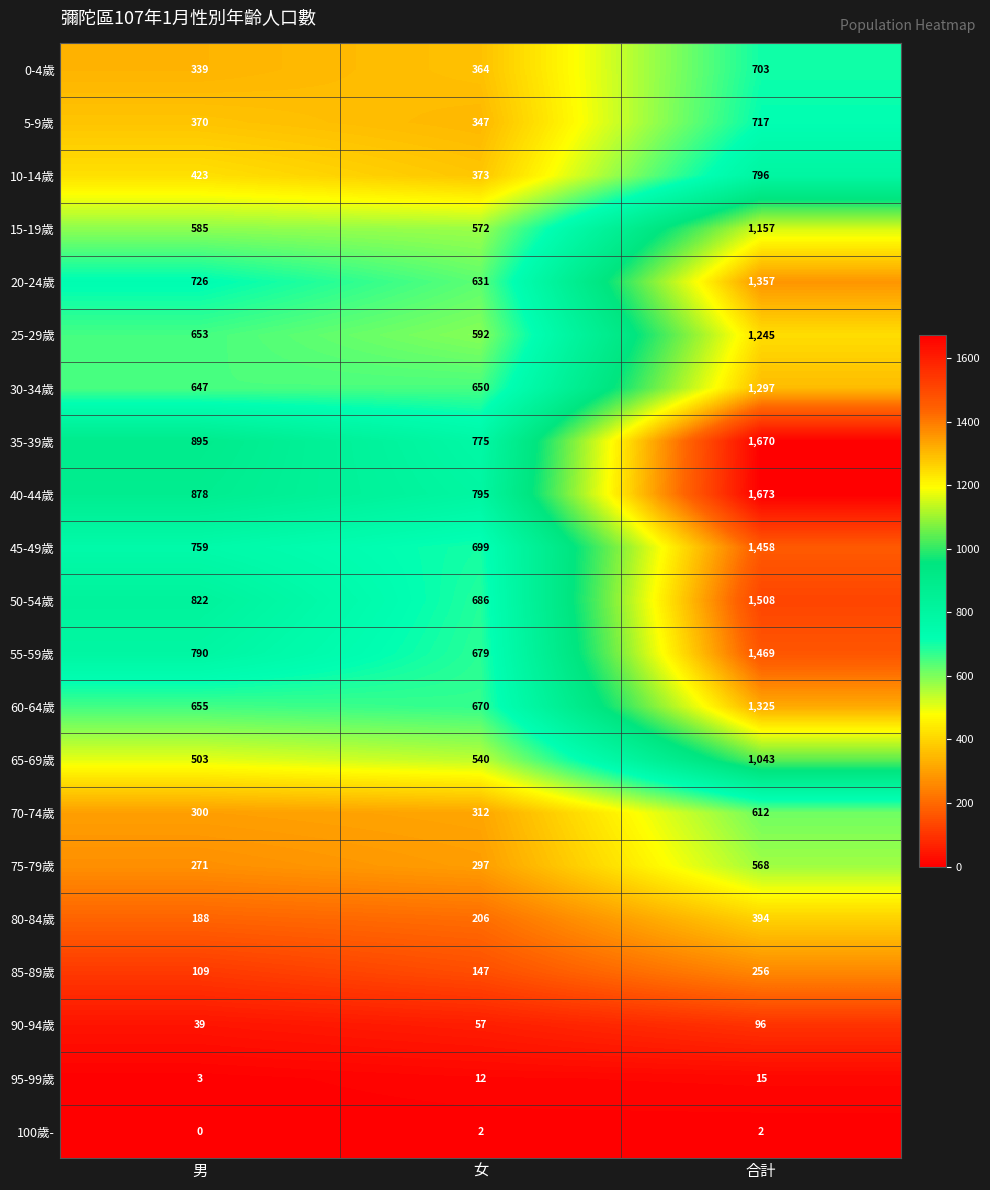

Which series has the largest range (max minus min)?

35-39歲